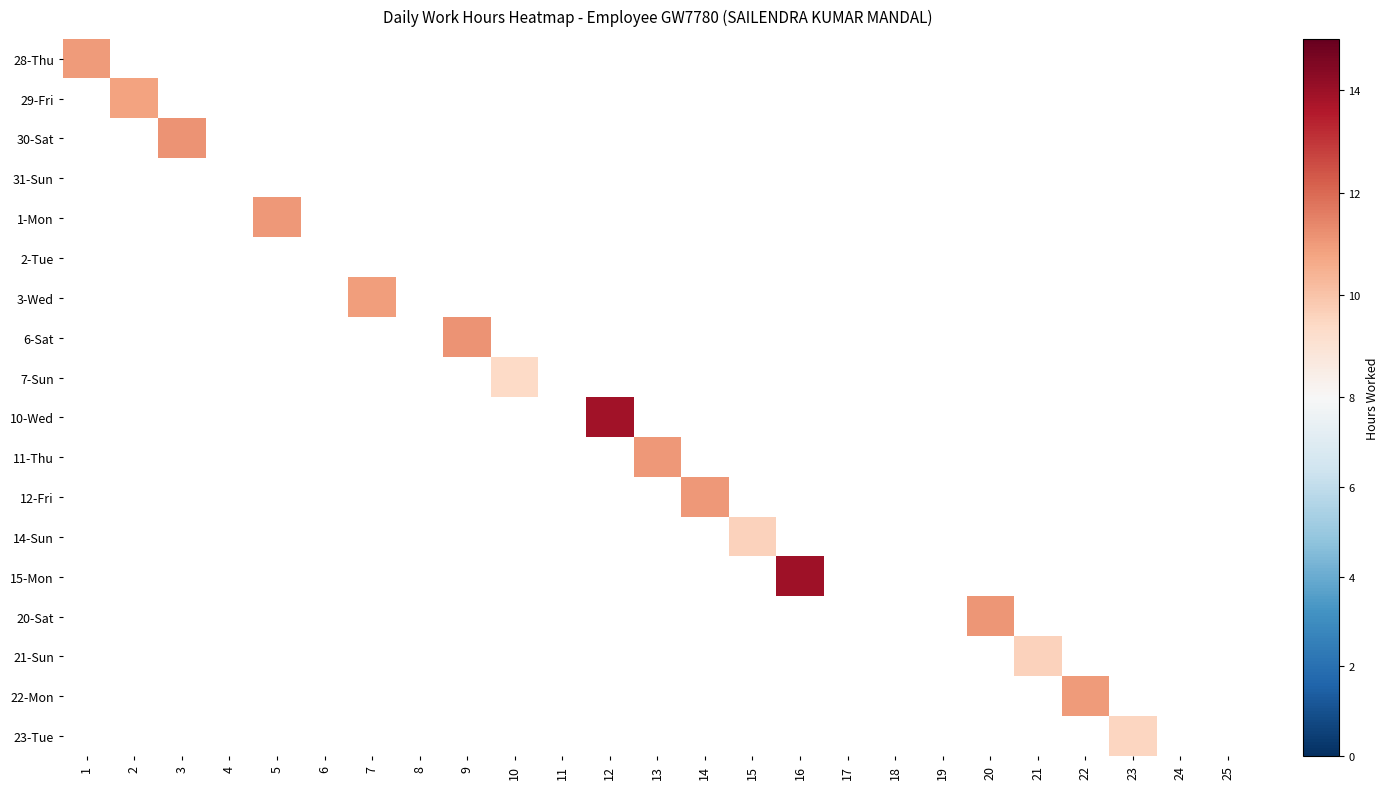

What is the greatest value displayed?

13.9